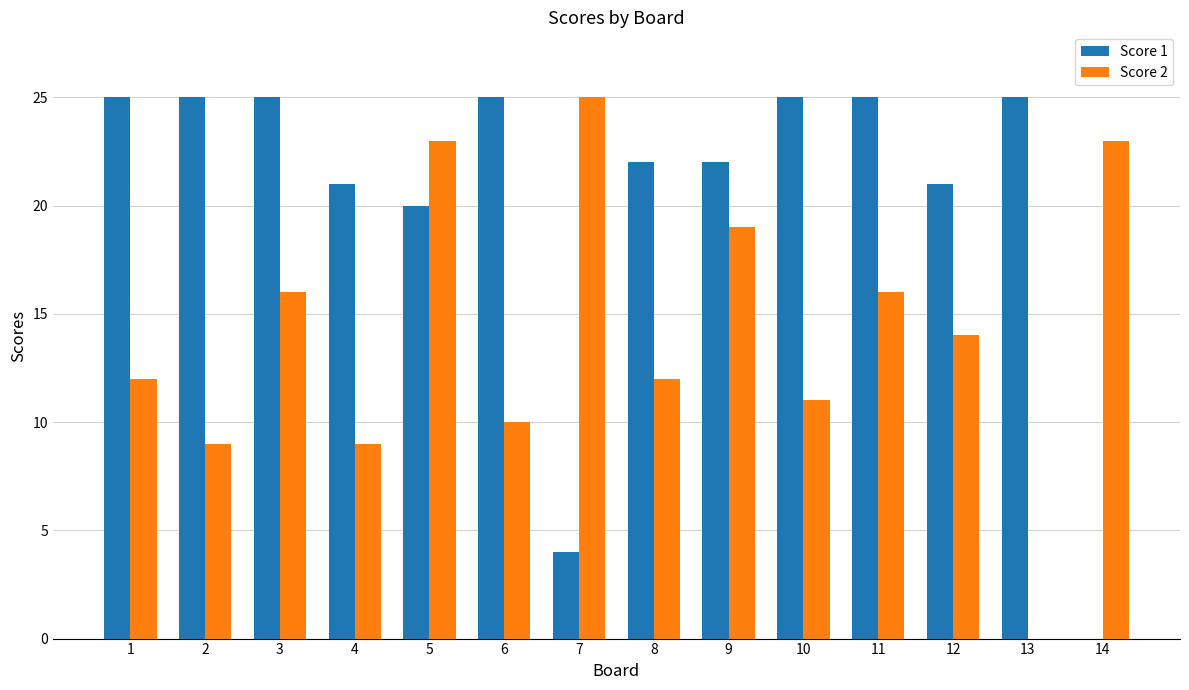

Are the bars grouped side by side (vs. stacked)?

Yes